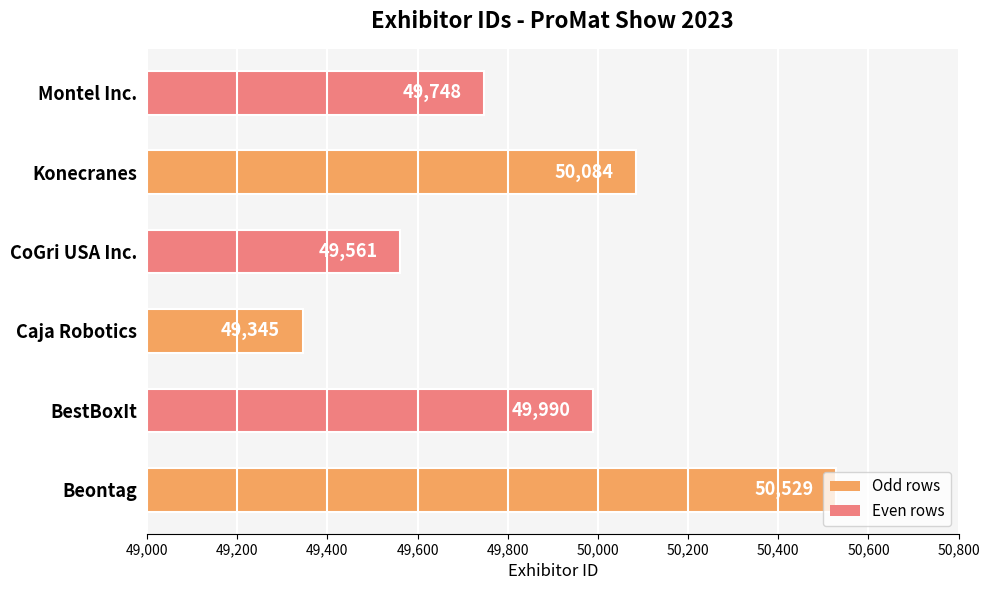

Count the number of categories in the chart.

6